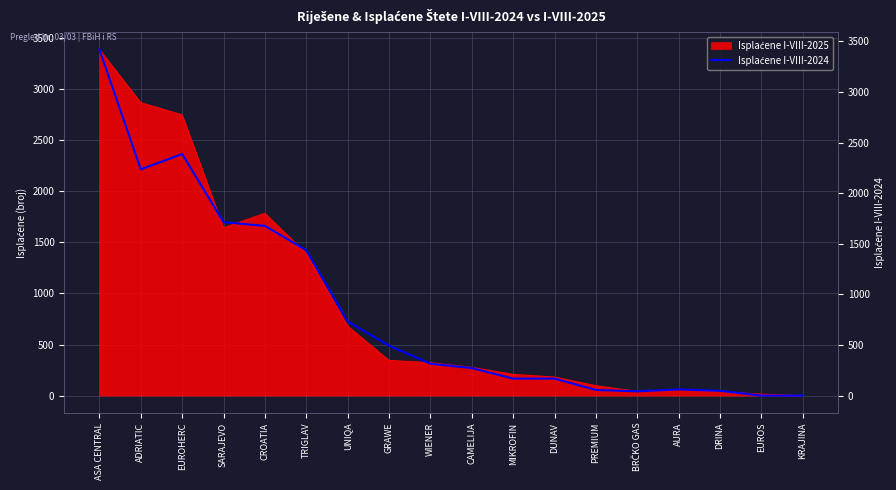

What position from the right is BRČKO GAS?

5